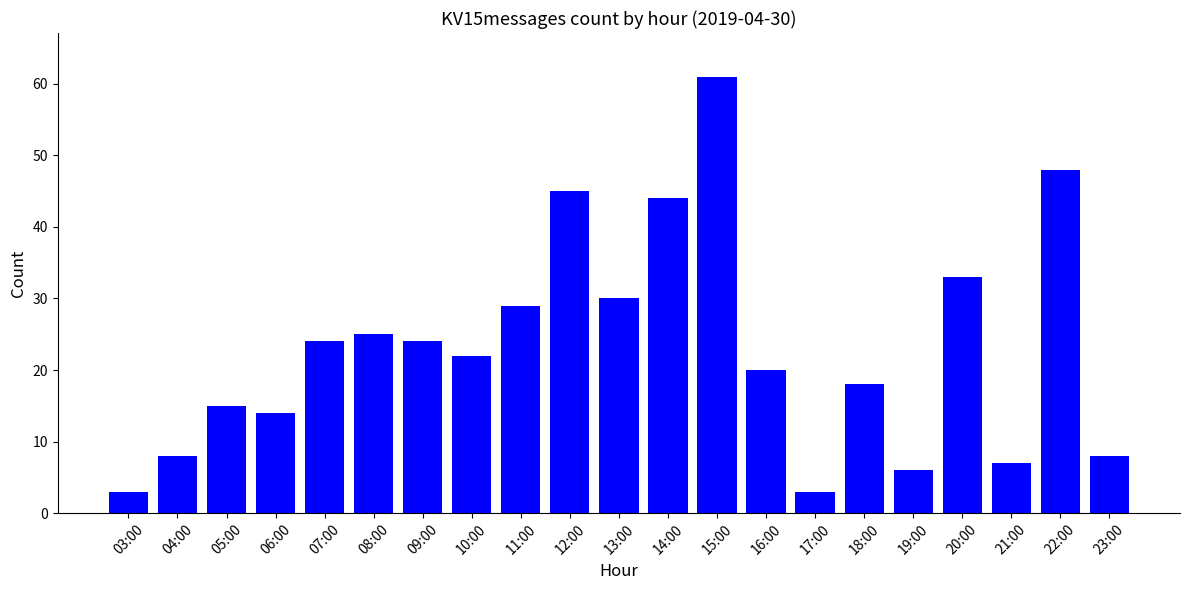

Which category has the highest value across all series?

15:00